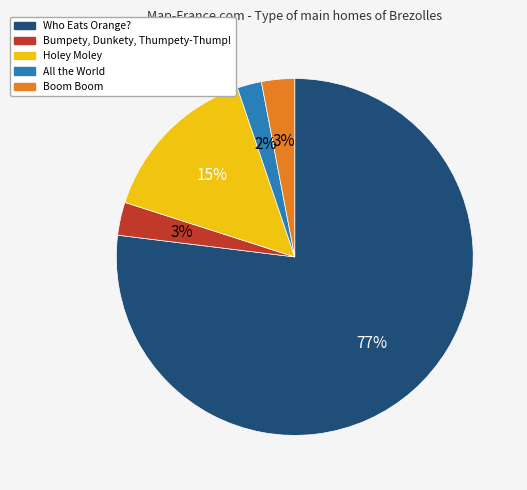

Which slice is the smallest?

All the World